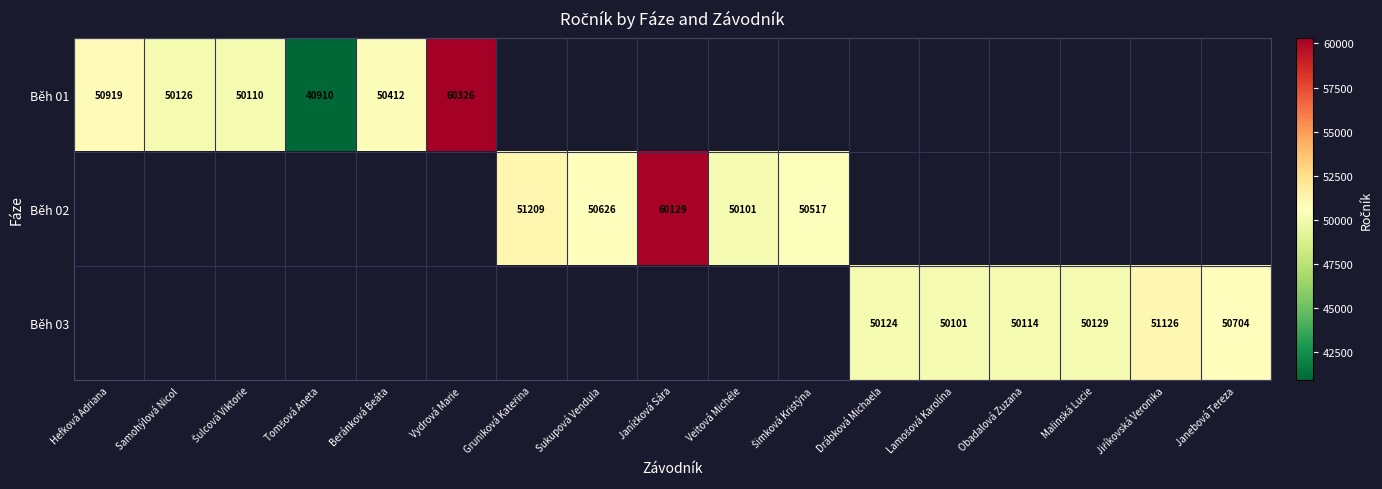

At which category does the chart reach its minimum across all series?

Tomšová Aneta